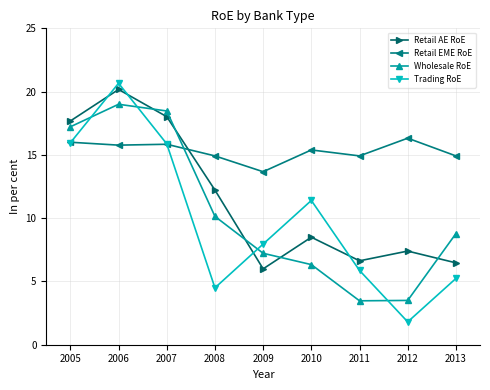

The value of Retail EME RoE at 2012 is 7.2. True or false?

False